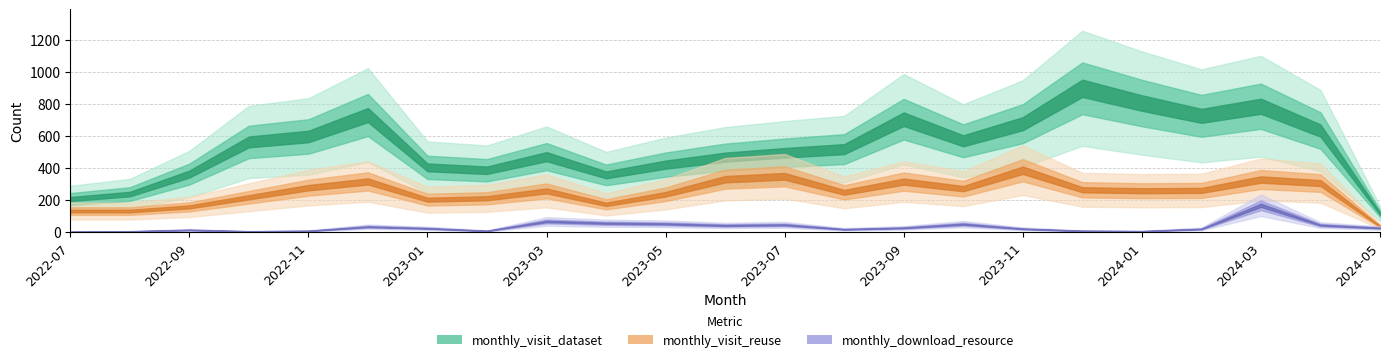

Reading right to left, transcribe all the data shown in this chart.

monthly_visit_dataset: 2024-05=116	2024-04=635	2024-03=787	2024-02=727	2024-01=807	2023-12=899	2023-11=678	2023-10=571	2023-09=706	2023-08=519	2023-07=496	2023-06=469	2023-05=422	2023-04=358	2023-03=472	2023-02=387	2023-01=405	2022-12=732	2022-11=598	2022-10=564	2022-09=363	2022-08=238	2022-07=207
monthly_visit_reuse: 2024-05=37	2024-04=307	2024-03=329	2024-02=261	2024-01=259	2023-12=265	2023-11=387	2023-10=272	2023-09=316	2023-08=249	2023-07=349	2023-06=331	2023-05=237	2023-04=174	2023-03=258	2023-02=212	2023-01=203	2022-12=317	2022-11=278	2022-10=218	2022-09=158	2022-08=132	2022-07=132
monthly_download_resource: 2024-05=26	2024-04=44	2024-03=168	2024-02=20	2024-01=6	2023-12=8	2023-11=21	2023-10=50	2023-09=27	2023-08=18	2023-07=46	2023-06=42	2023-05=52	2023-04=56	2023-03=67	2023-02=8	2023-01=24	2022-12=34	2022-11=8	2022-10=5	2022-09=14	2022-08=5	2022-07=2